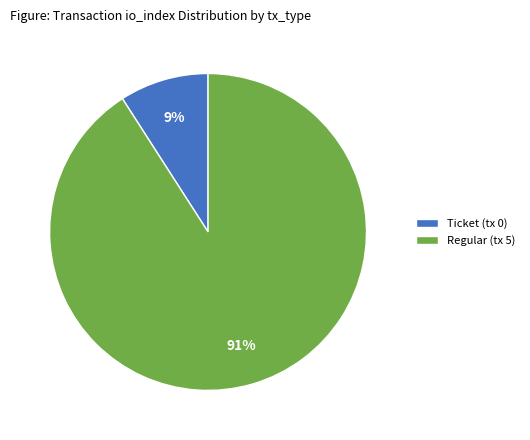

Is it true that Regular (tx 5) is 99% of the pie?

False